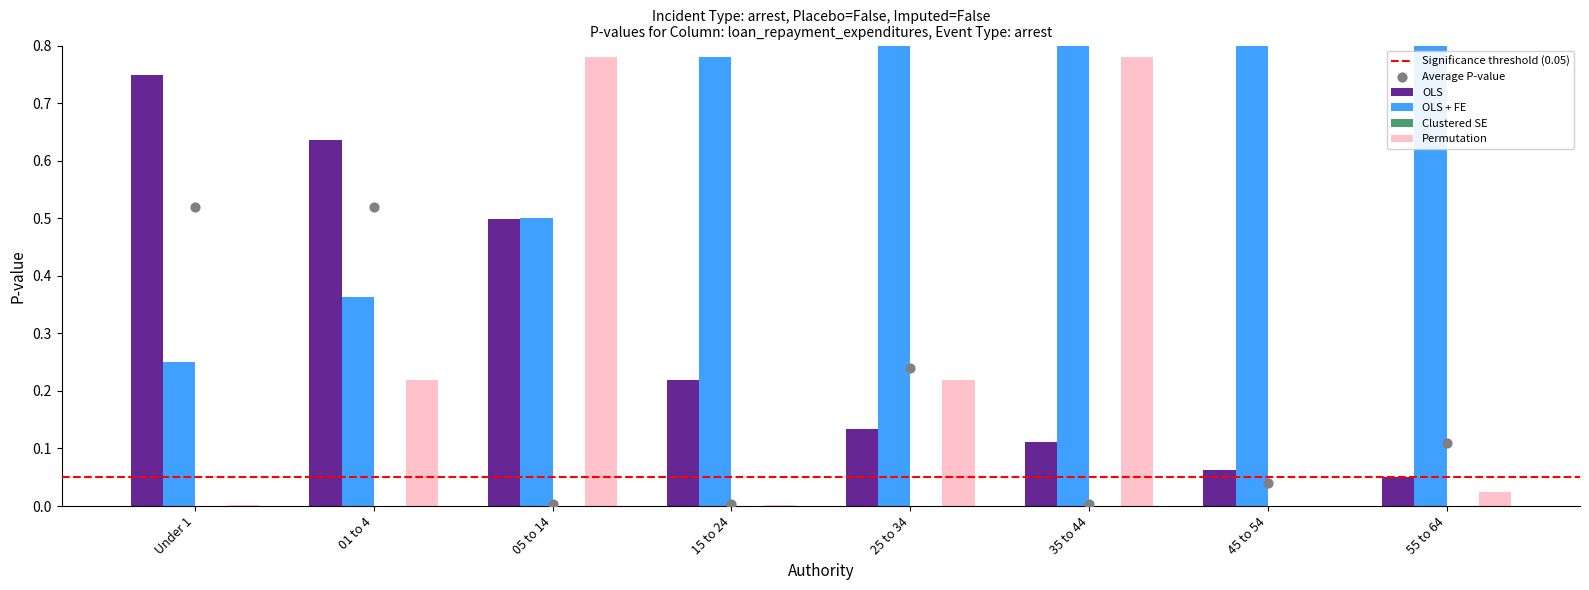

At which category is the sum across all series the highest?

35 to 44